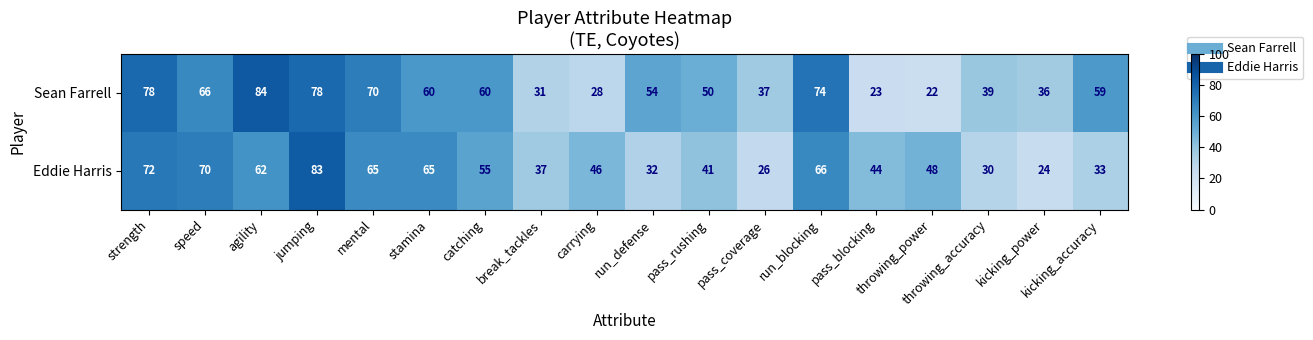

Which series changed the most between mental and break_tackles?

Sean Farrell